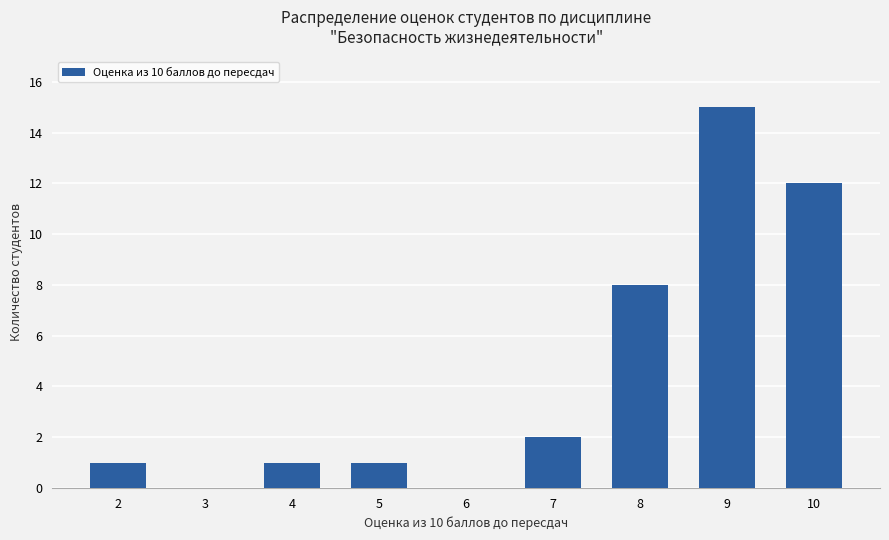

What is the sum of the values at 4 and 8?

9